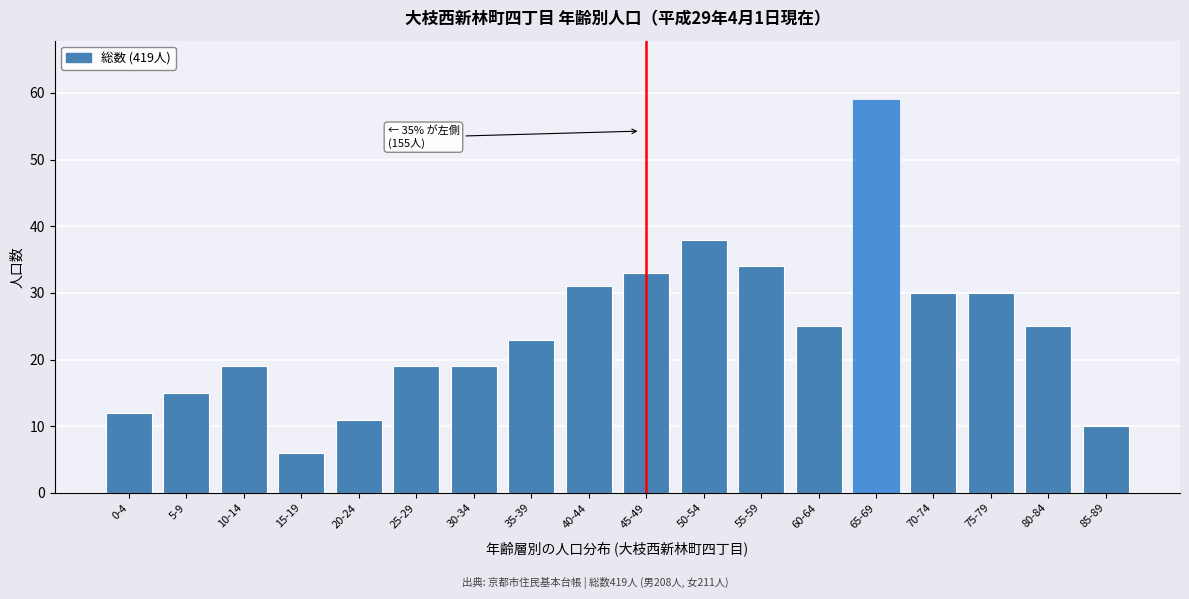

Reading left to right, what are all the values shown in this chart?

0-4=12	5-9=15	10-14=19	15-19=6	20-24=11	25-29=19	30-34=19	35-39=23	40-44=31	45-49=33	50-54=38	55-59=34	60-64=25	65-69=59	70-74=30	75-79=30	80-84=25	85-89=10